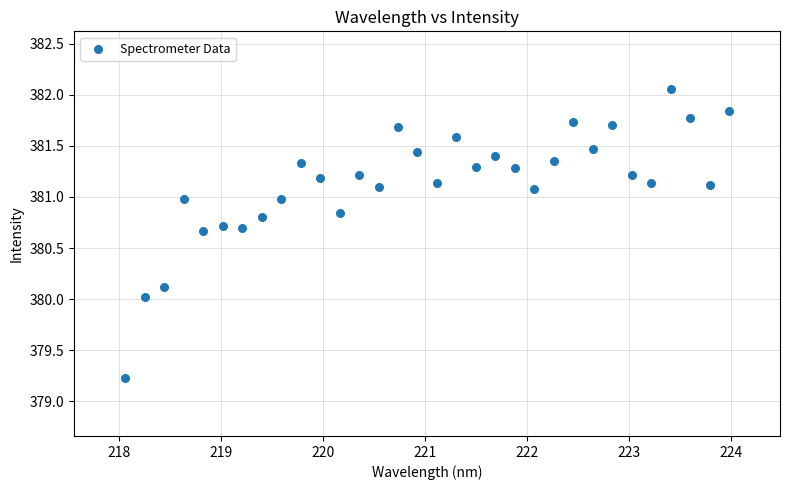

What is the range of X values (max minus min)?

5.9